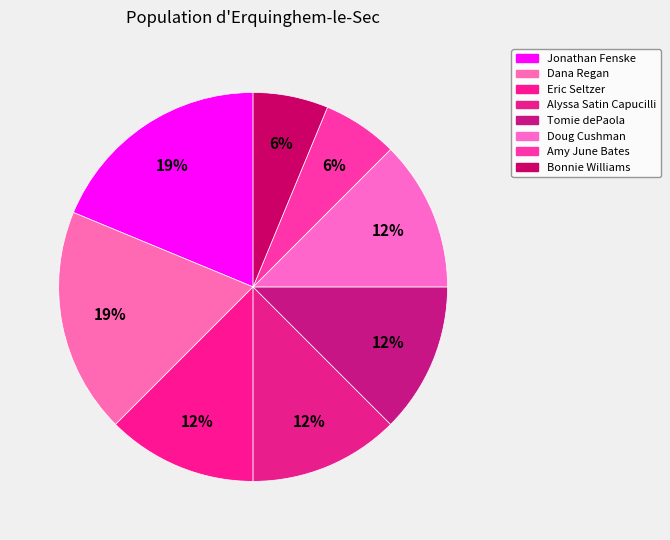

True or false: Amy June Bates accounts for 6% of the total.

True